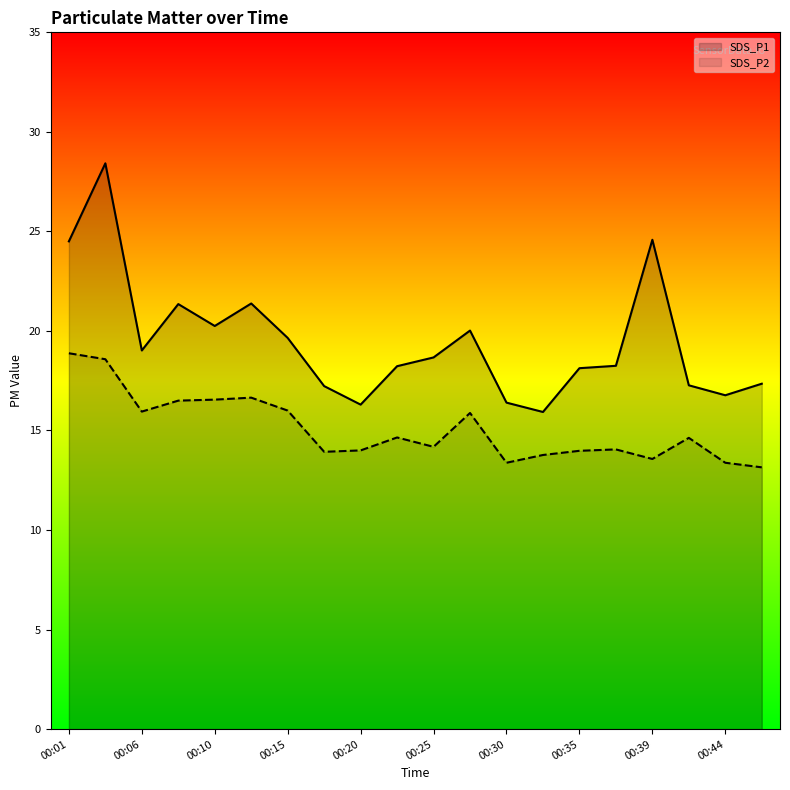

What are all the series names shown in the legend?

SDS_P1, SDS_P2